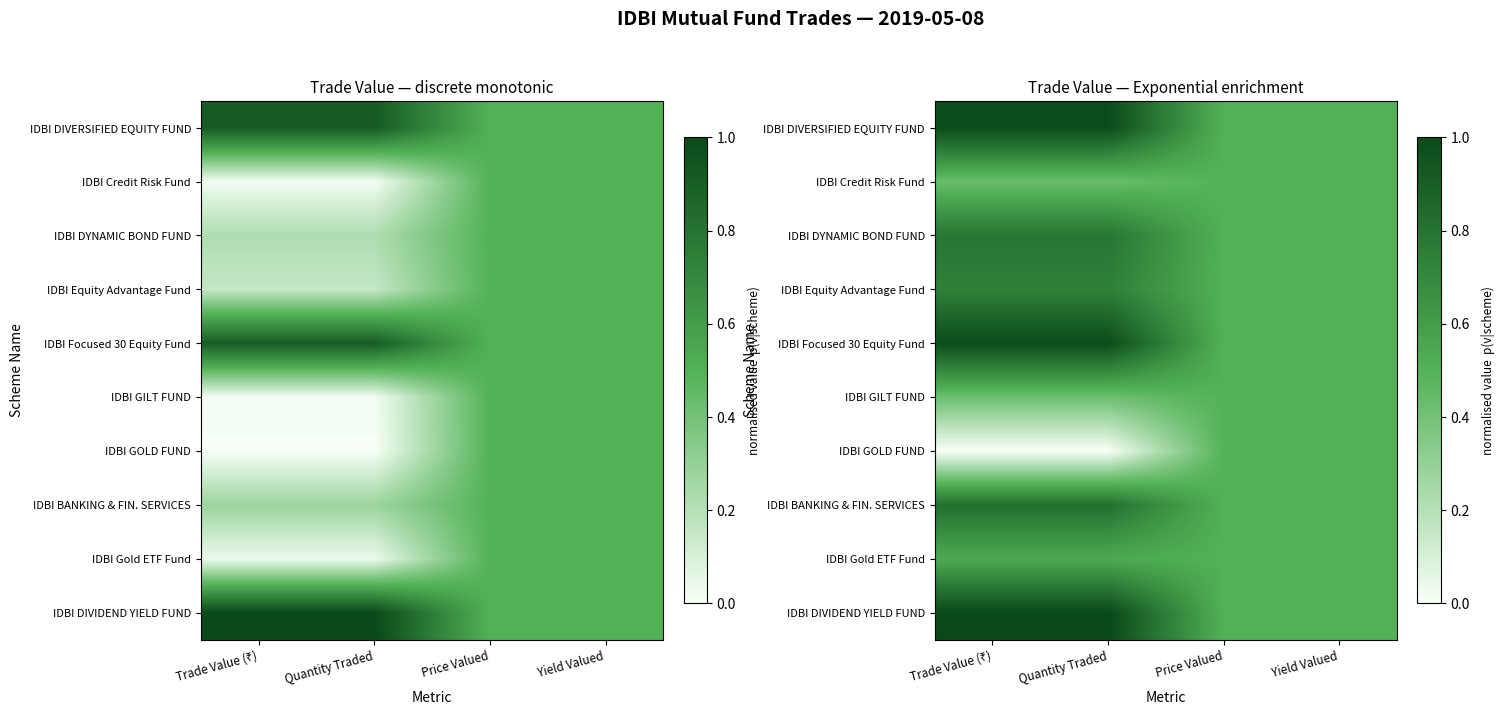

How many categories are shown in the chart?

4